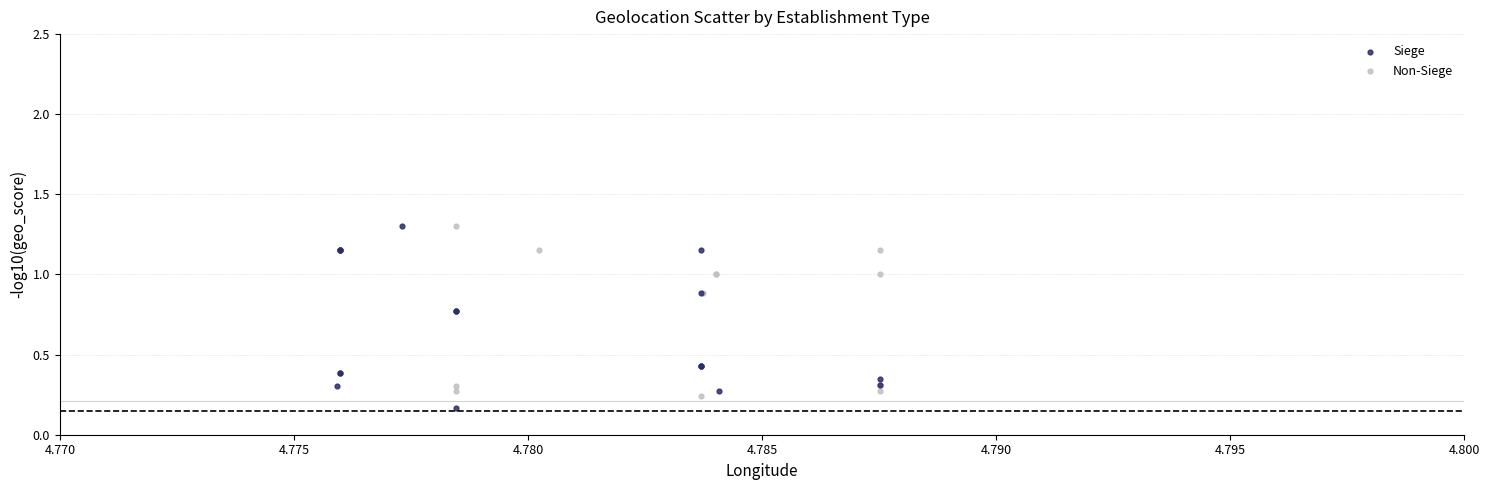

What are all the series names shown in the legend?

Siege, Non-Siege